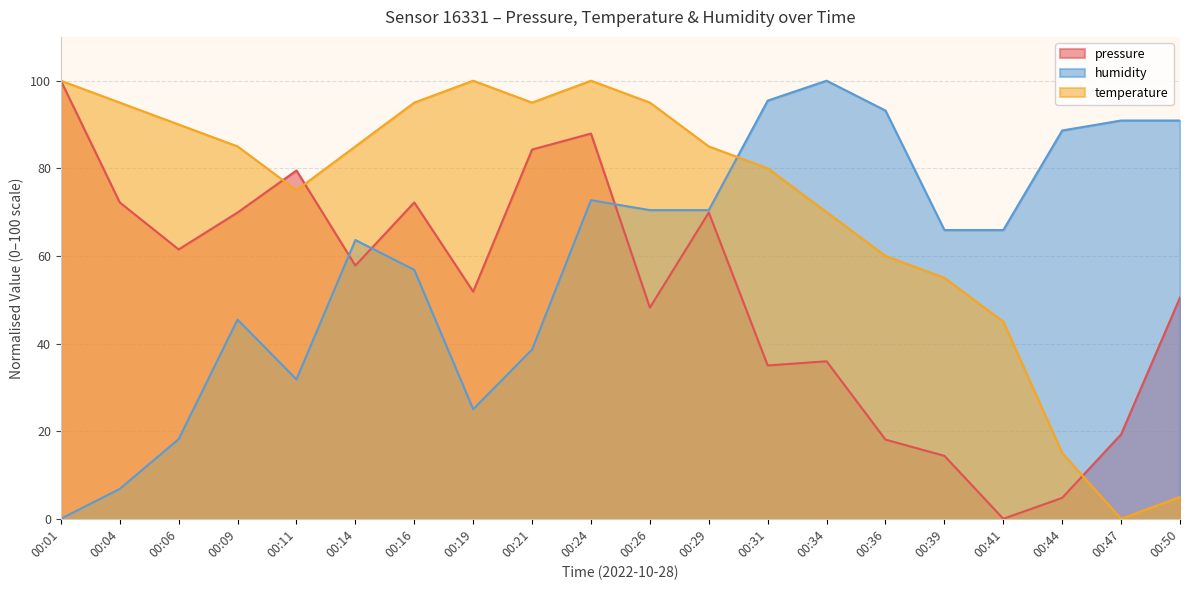

What is the average value of the temperature series?

71.5